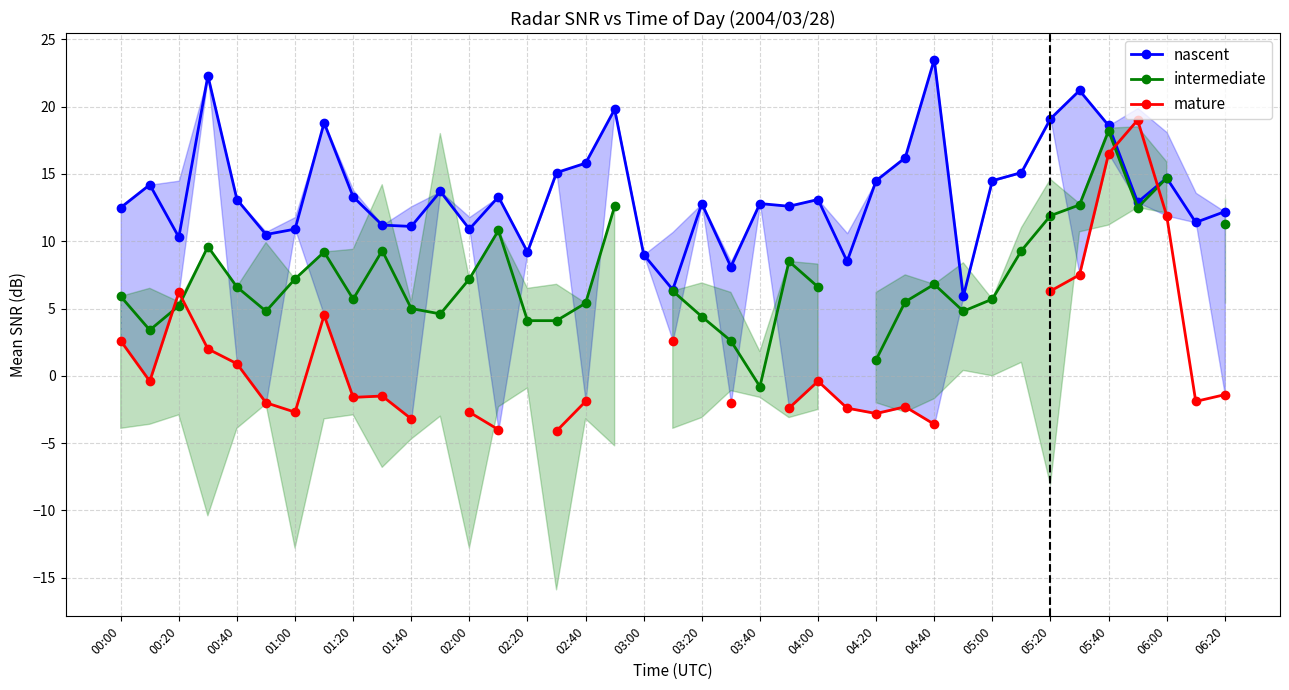

What is the maximum value for nascent?

23.5